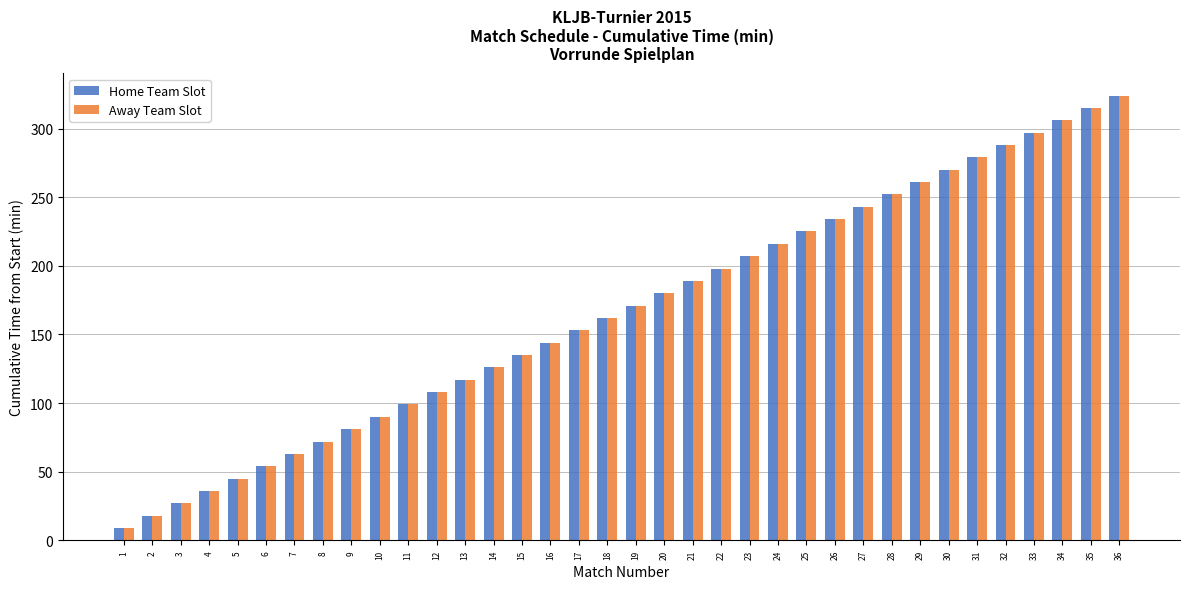

Does the chart contain stacked bars?

No